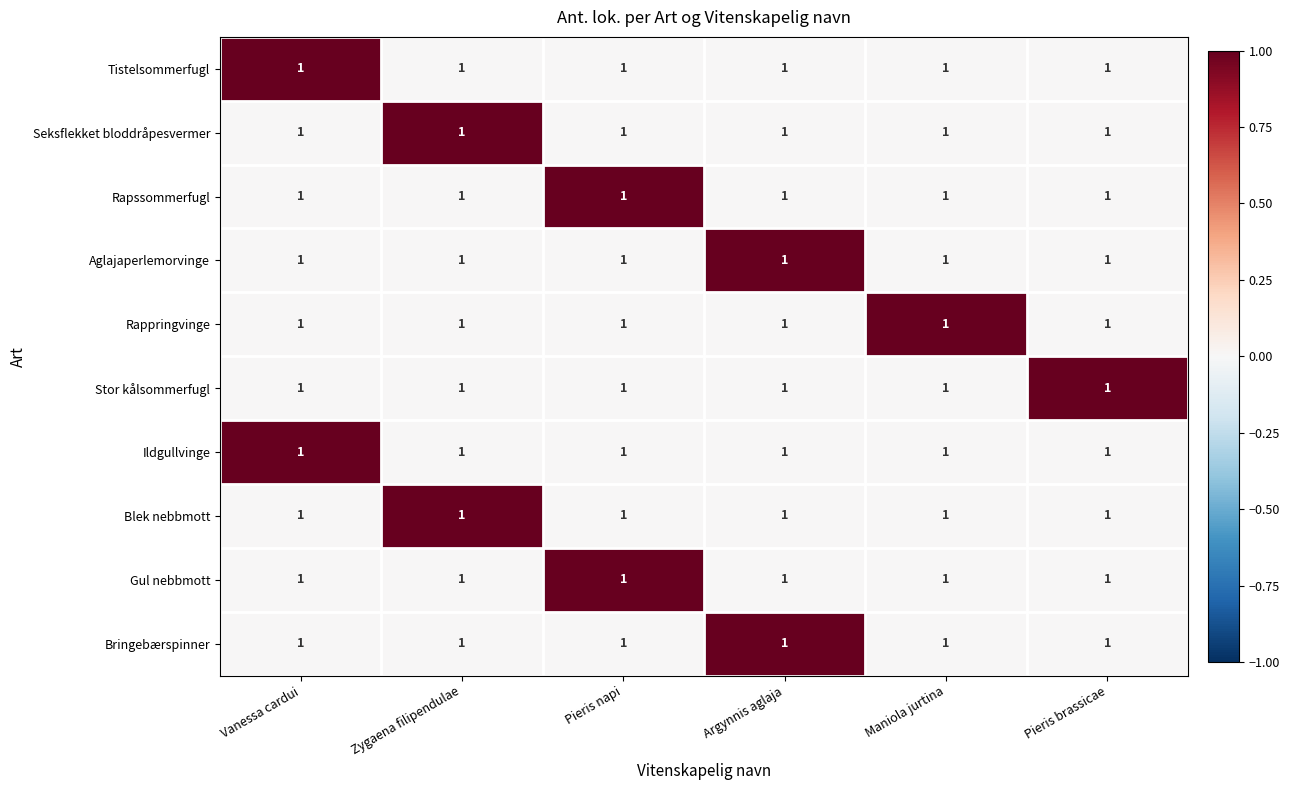

Rank the categories by Gul nebbmott value from highest to lowest.

Pieris napi, Vanessa cardui, Zygaena filipendulae, Argynnis aglaja, Maniola jurtina, Pieris brassicae